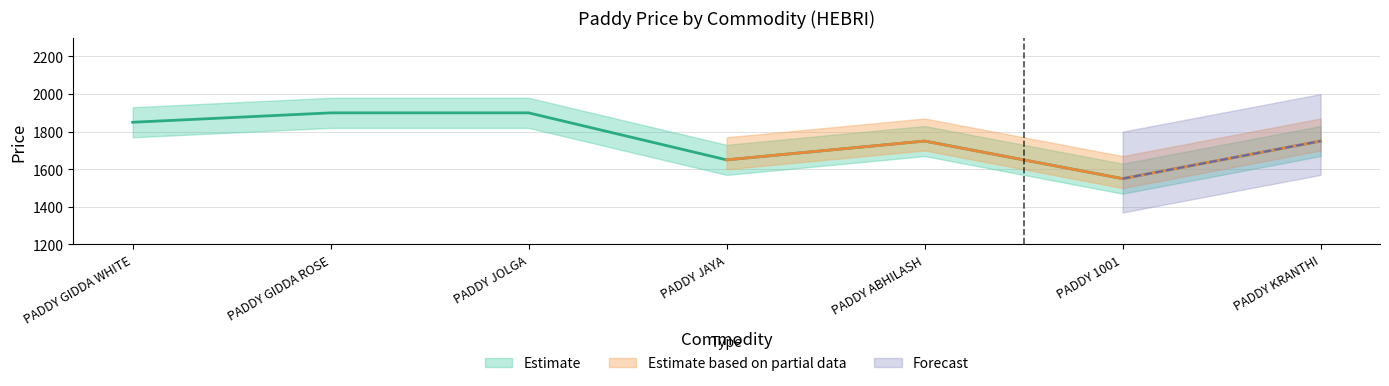

The value at PADDY JOLGA is 468. True or false?

False